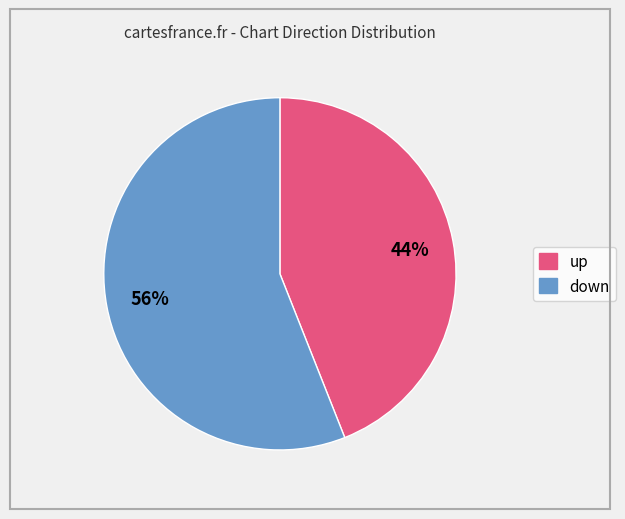

What percentage is the up slice, to the nearest percent?

44%